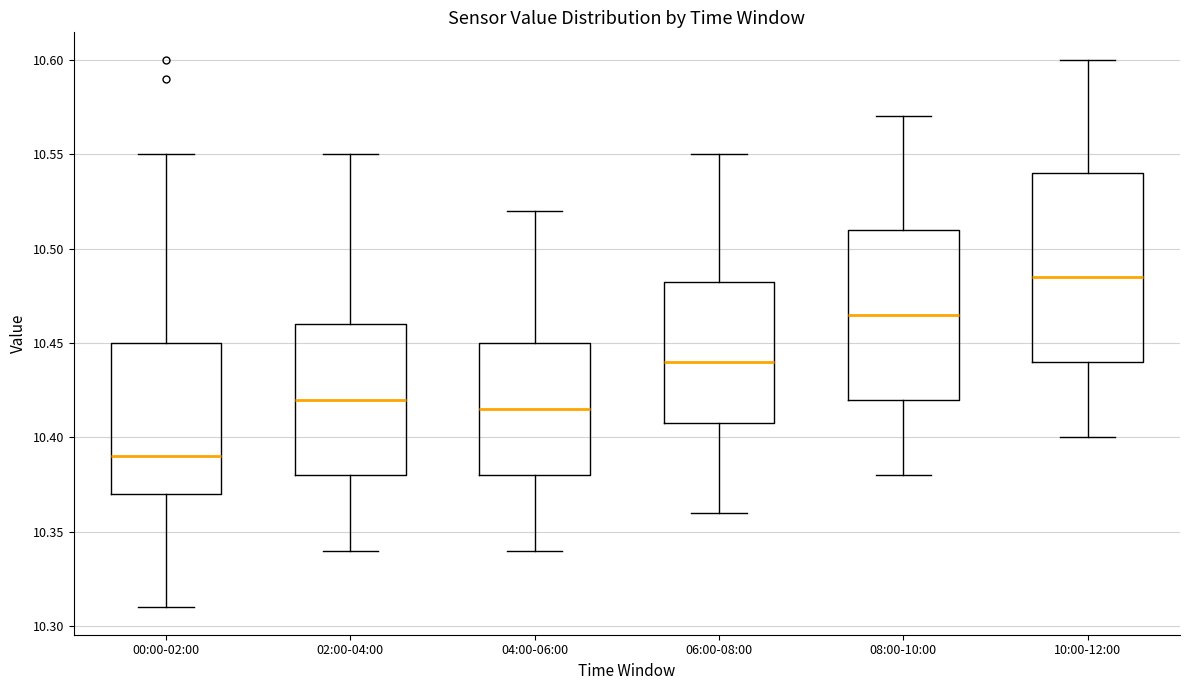

Which box has the lowest median line?

00:00-02:00